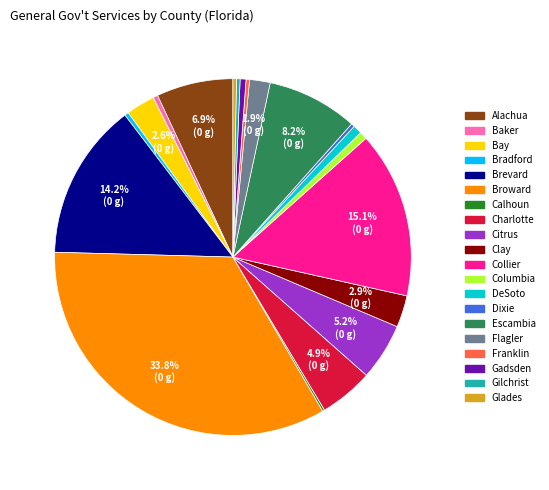

What is the total percentage of Clay and Broward?

36.7%